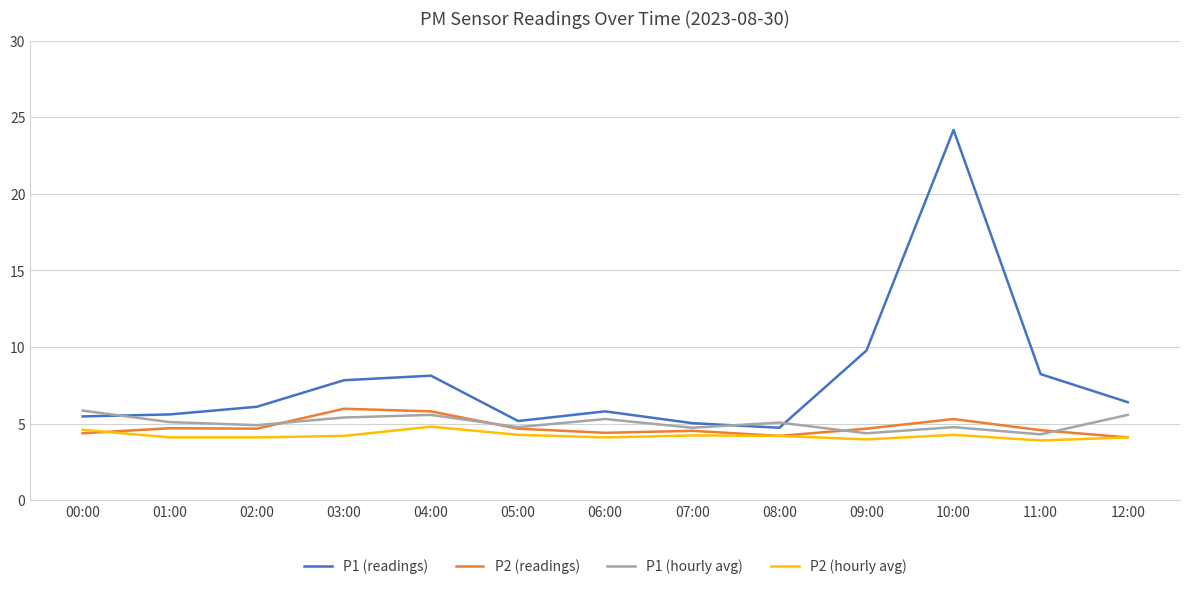

Which series has the widest spread of values?

P1 (readings)